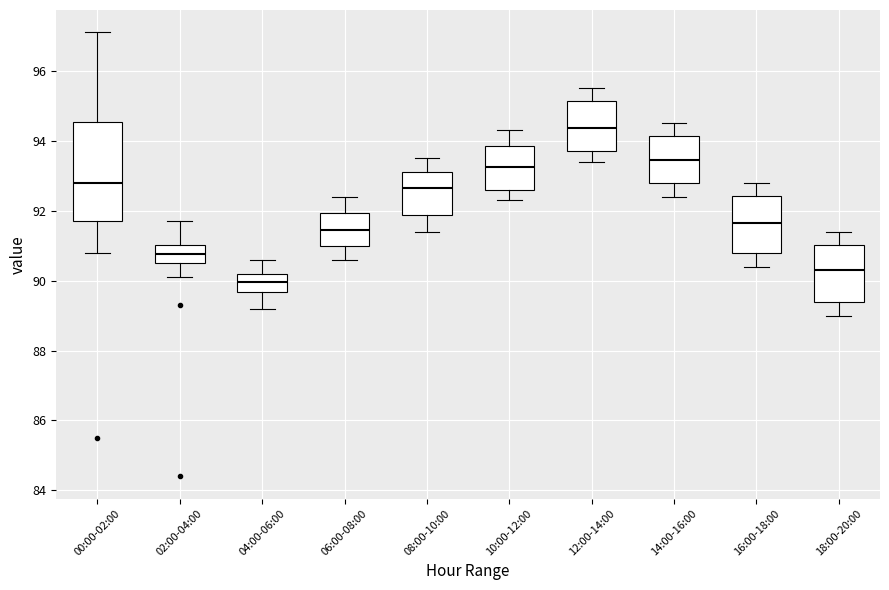

Reading left to right, read every box against the y-axis: the position of its median line, the range the box covers, and the ends of its whiskers. The values are not printed on the chart, so give them approximately, as read against the axis.

00:00-02:00: median 92.8, box 91.8 to 94.6, whiskers 90.8 to 97.2
02:00-04:00: median 90.8, box 90.6 to 91.0, whiskers 90.2 to 91.8
04:00-06:00: median 90.0, box 89.6 to 90.2, whiskers 89.2 to 90.6
06:00-08:00: median 91.4, box 91.0 to 92.0, whiskers 90.6 to 92.4
08:00-10:00: median 92.6, box 91.8 to 93.2, whiskers 91.4 to 93.6
10:00-12:00: median 93.2, box 92.6 to 93.8, whiskers 92.4 to 94.4
12:00-14:00: median 94.4, box 93.8 to 95.2, whiskers 93.4 to 95.6
14:00-16:00: median 93.4, box 92.8 to 94.2, whiskers 92.4 to 94.6
16:00-18:00: median 91.6, box 90.8 to 92.4, whiskers 90.4 to 92.8
18:00-20:00: median 90.4, box 89.4 to 91.0, whiskers 89.0 to 91.4